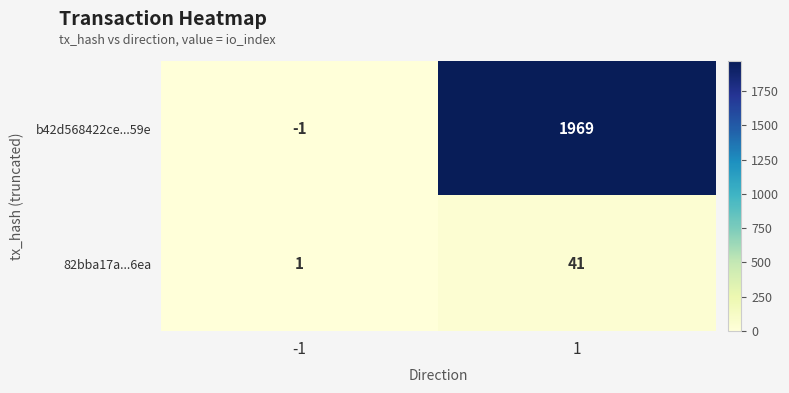

What is the sum of all b42d568422ce...59e values?

1968